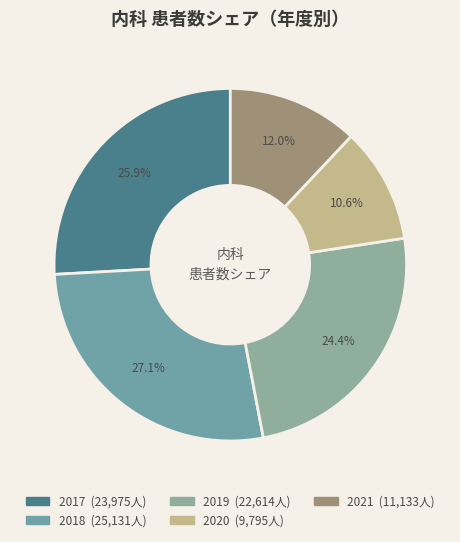

Is there any slice that represents more than half of the pie?

No